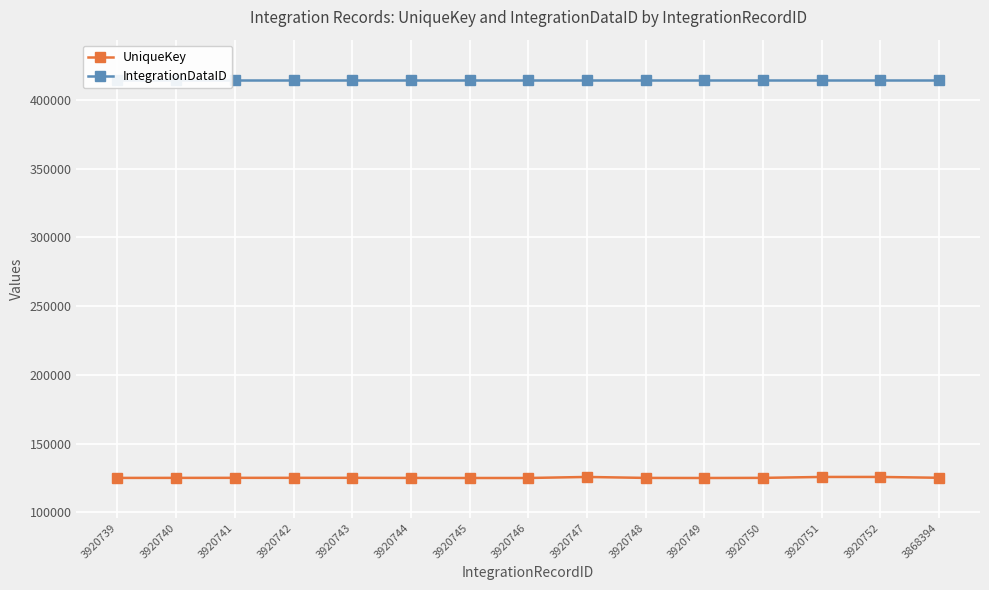

Rank the series by their average value, from highest to lowest.

IntegrationDataID, UniqueKey